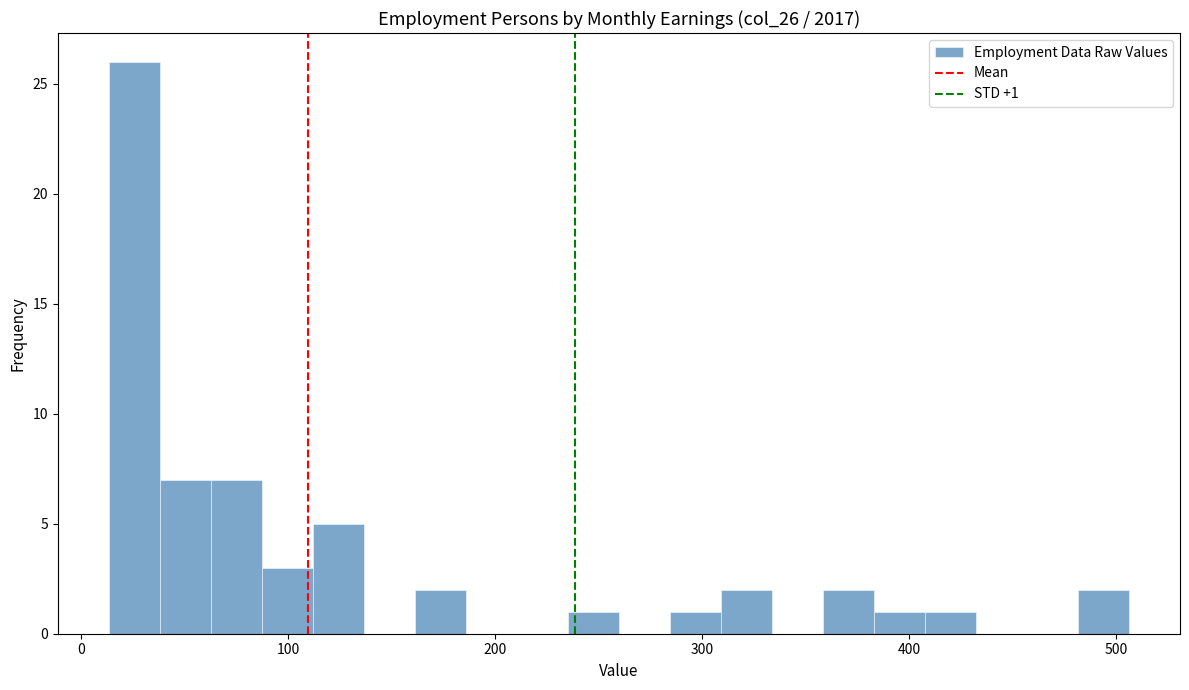

Around what value on the x-axis is the tallest bar? Give the approximate position of its centre, as read against the axis.

30